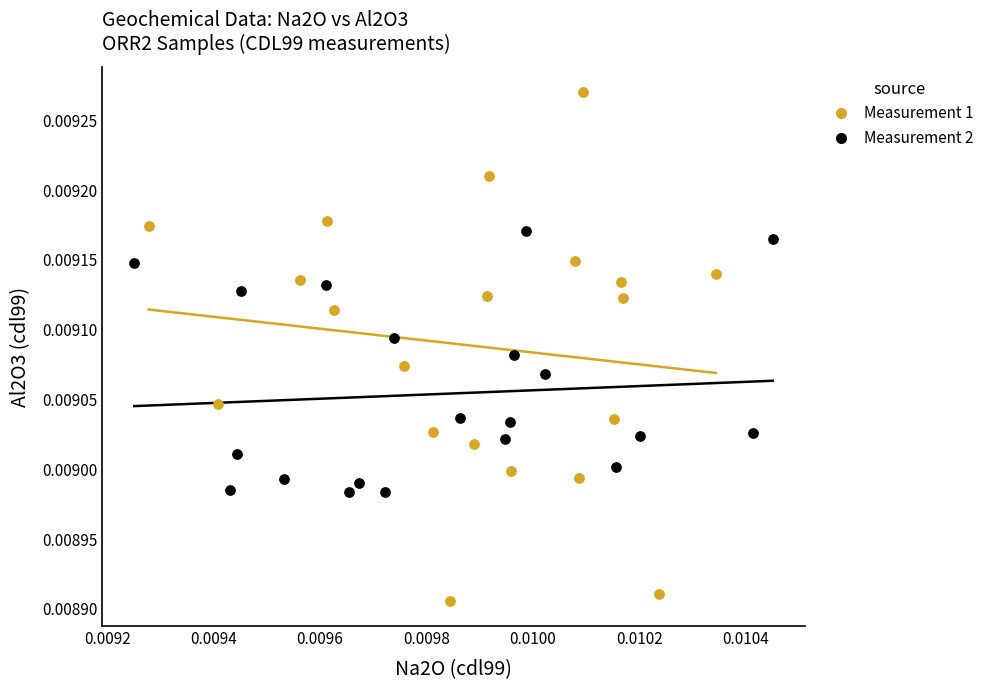

Which series reaches the maximum Y coordinate?

Measurement 1